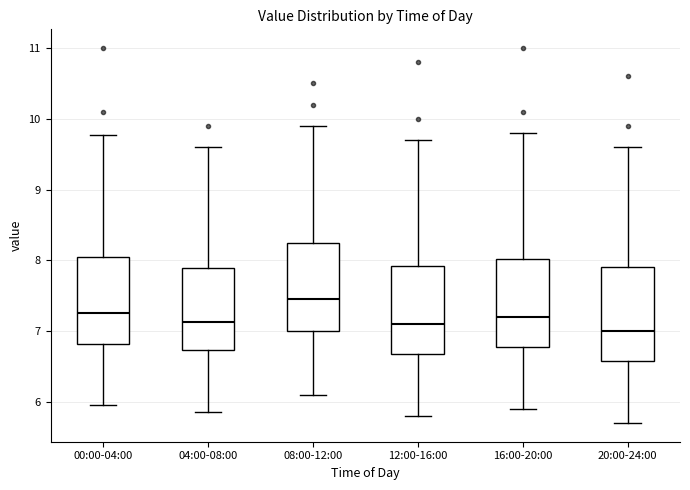

Where does the median line of the box for 00:00-04:00 sit on the y-axis? The values are not printed on the chart, so give them approximately, as read against the axis.

7.3